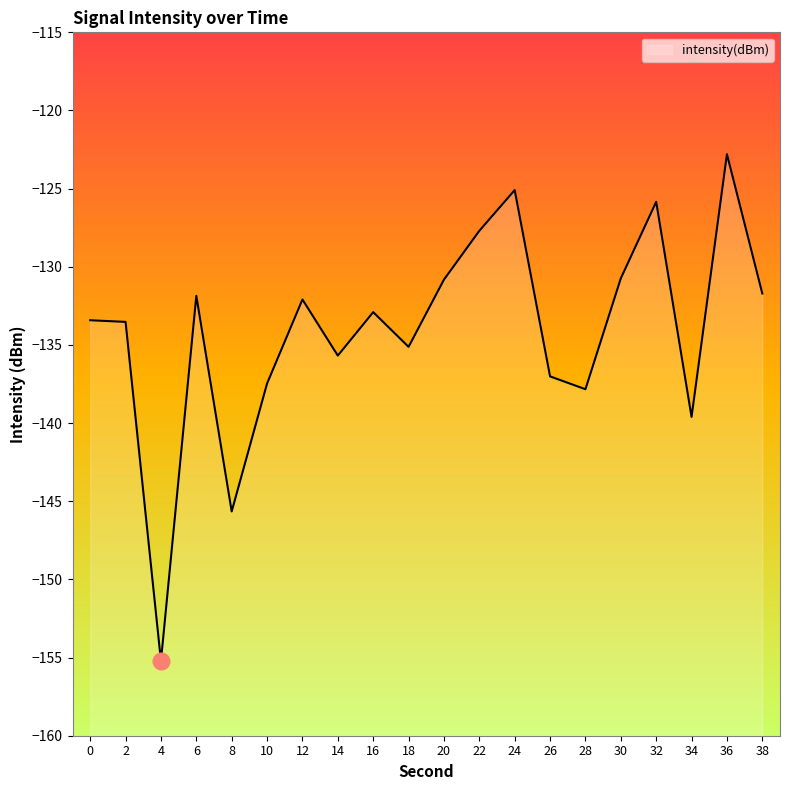

What is the difference between the second highest and second lowest values?

20.6